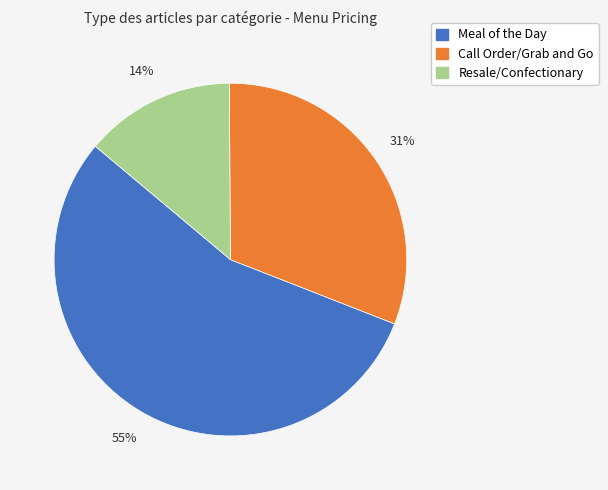

Is it true that Meal of the Day is 64% of the pie?

False